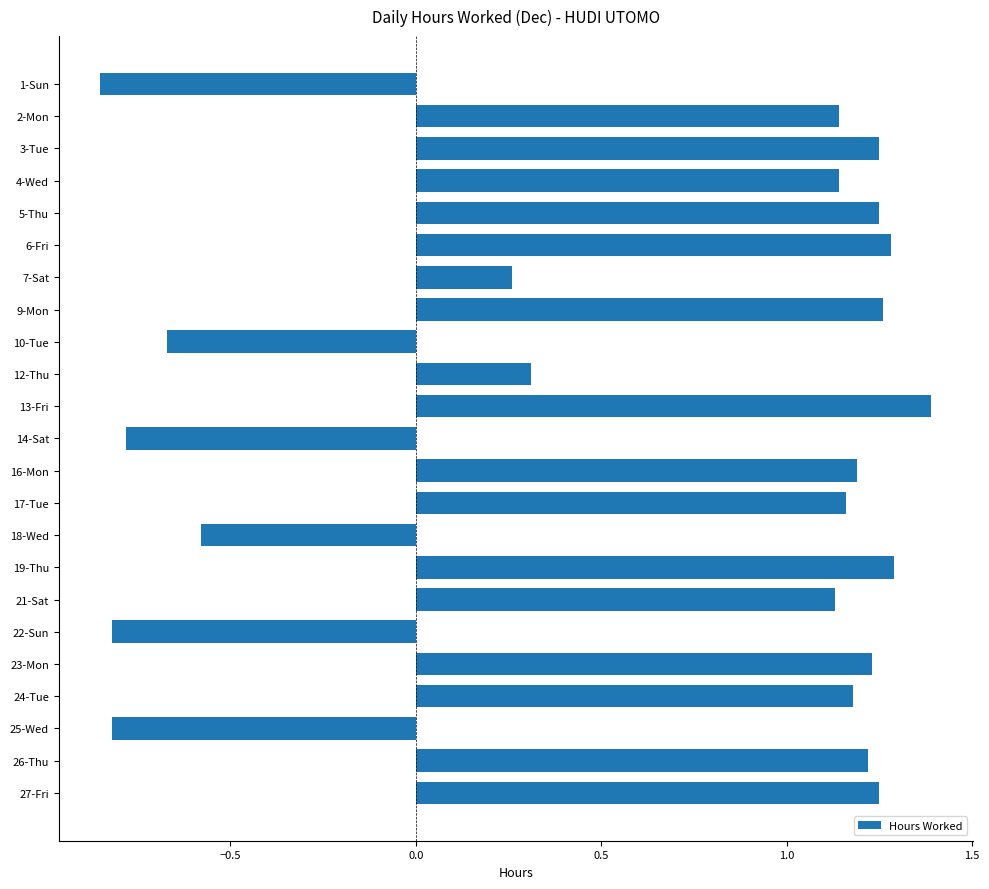

Is it true that the value at 2-Mon is 1.5?

False